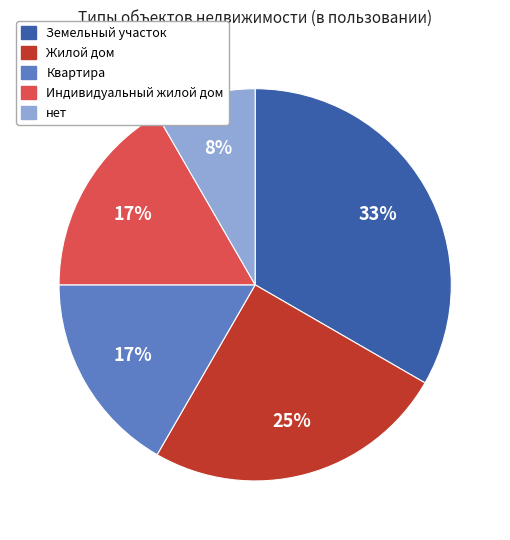

Which slice is the smallest?

нет